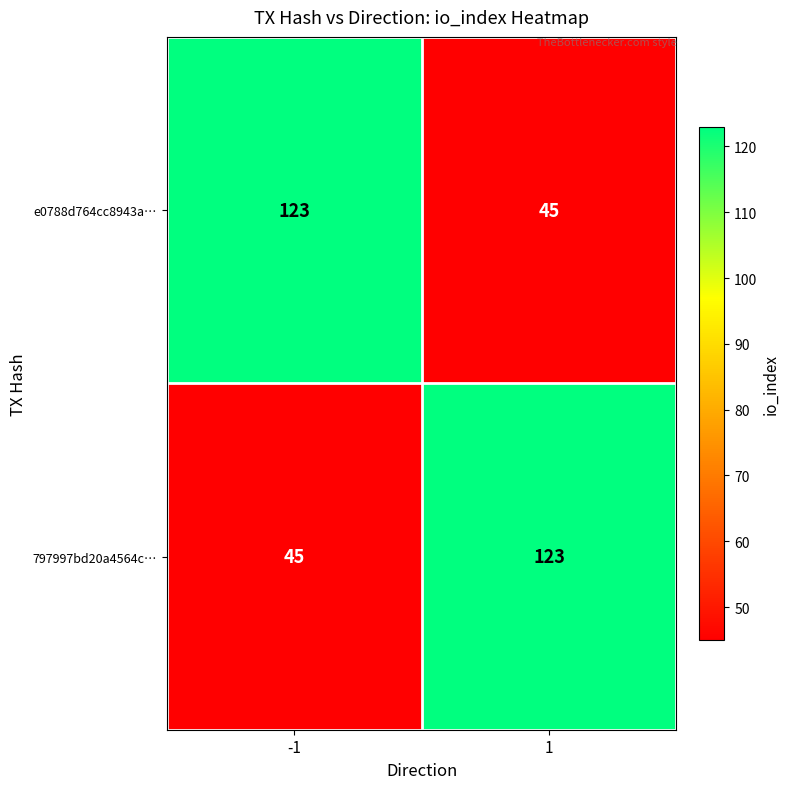

The value of e0788d764cc8943a… at -1 is 123. True or false?

True